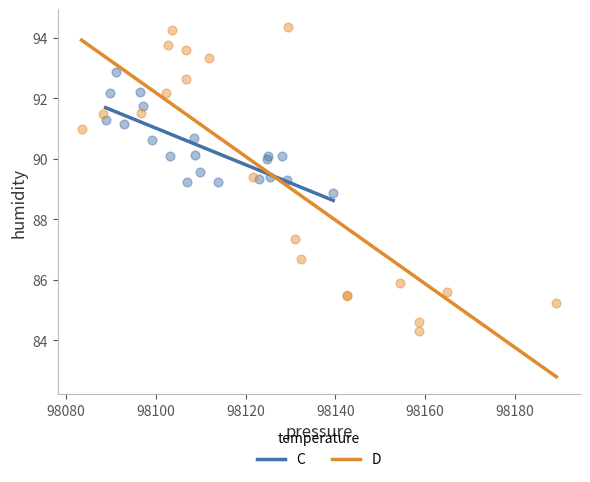

What are all the series names shown in the legend?

C, D